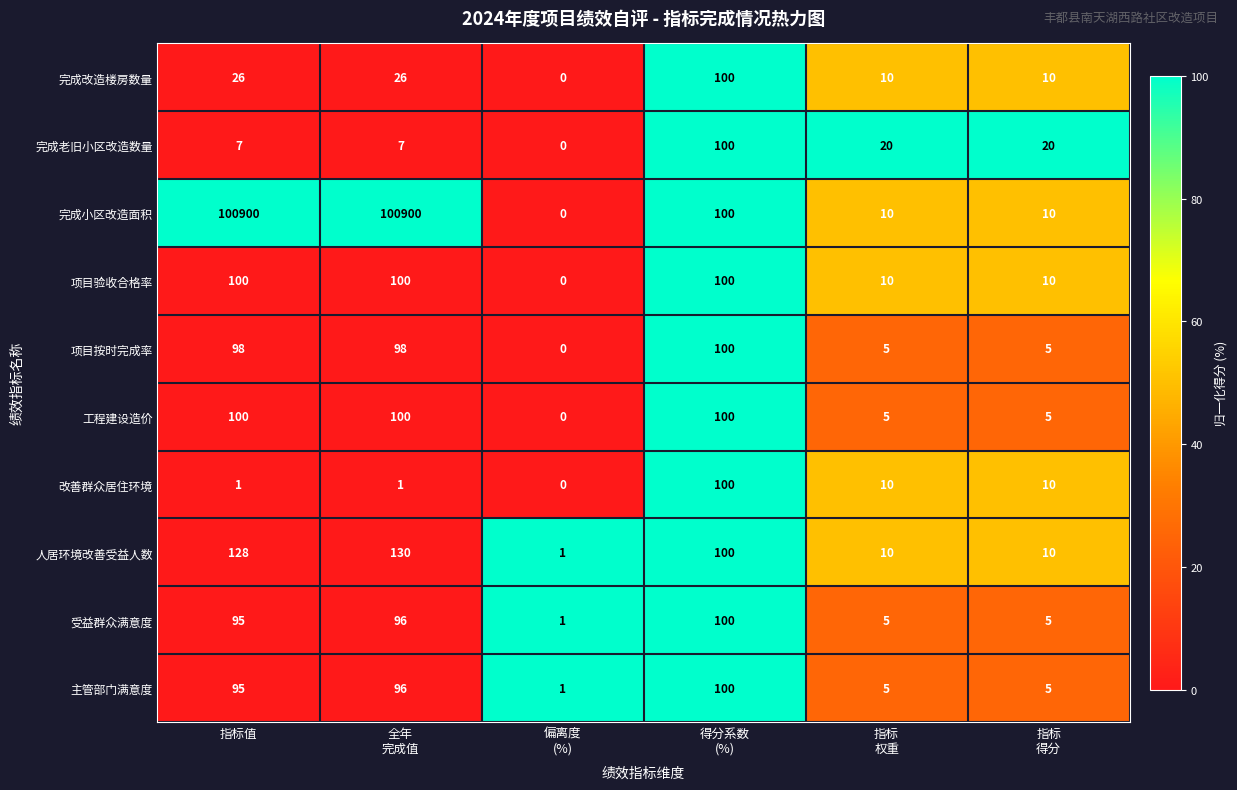

What is the average value of the 项目验收合格率 series?

53